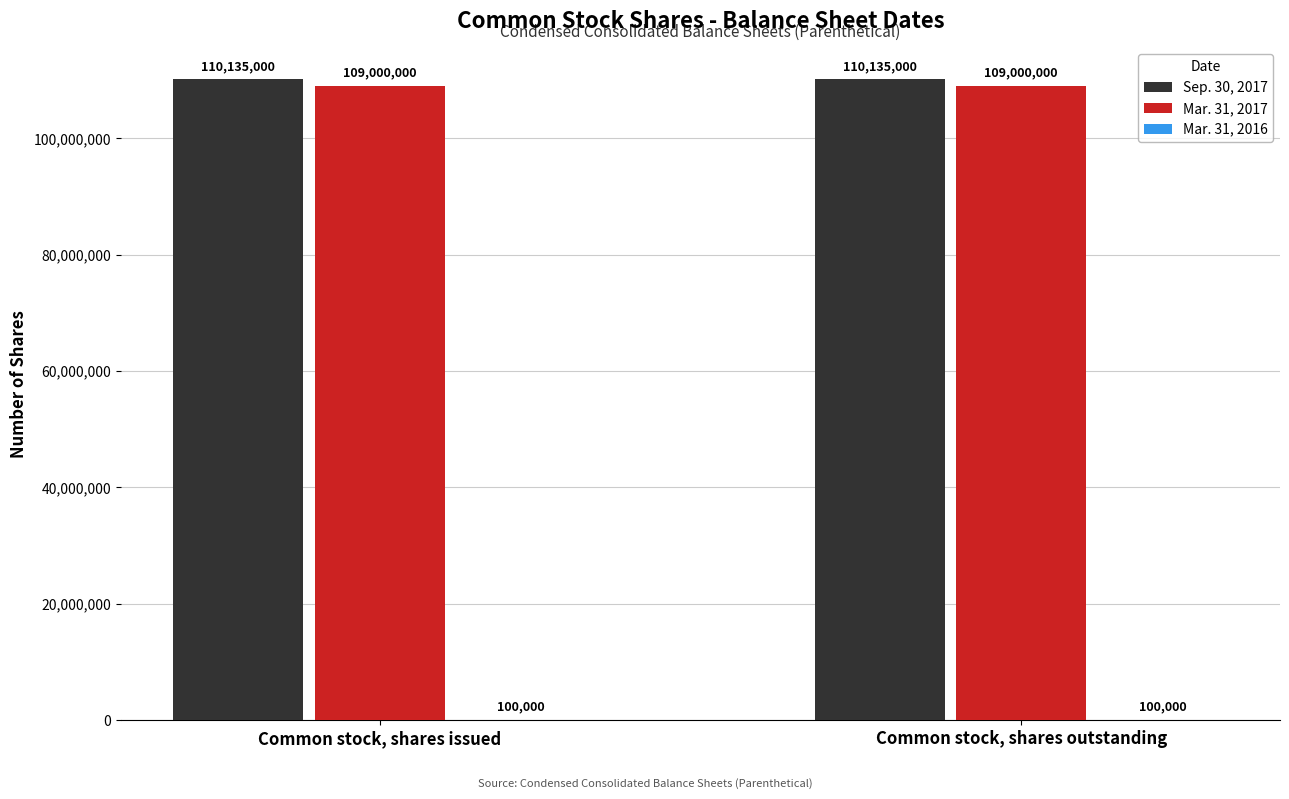

What is the greatest value displayed?

110135000